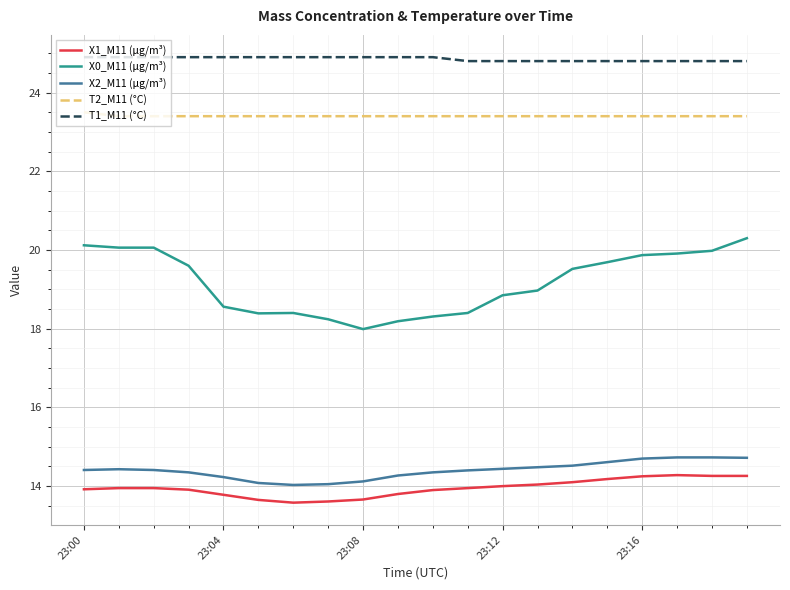

True or false: T2_M11 (°C) and X2_M11 (μg/m³) cross at least once.

False